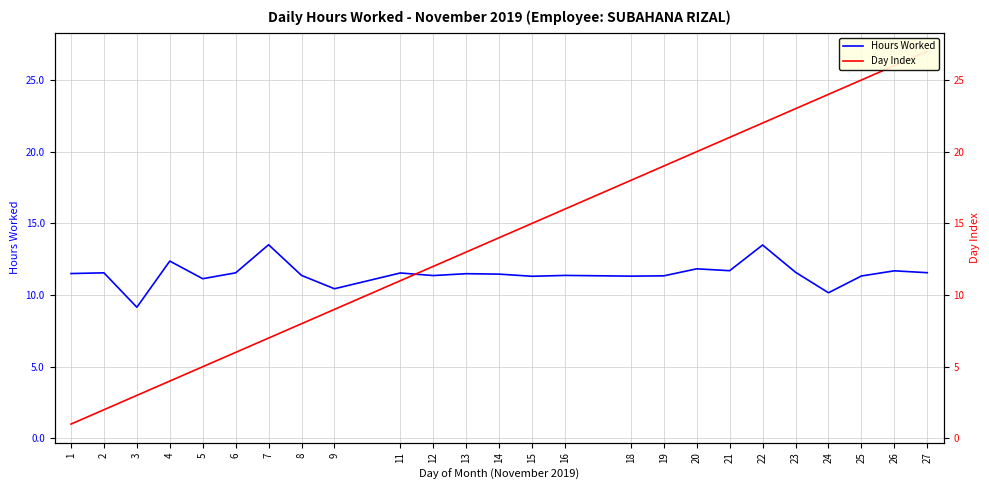

Which series ends up on top after the final intersection of Day Index and Hours Worked?

Day Index